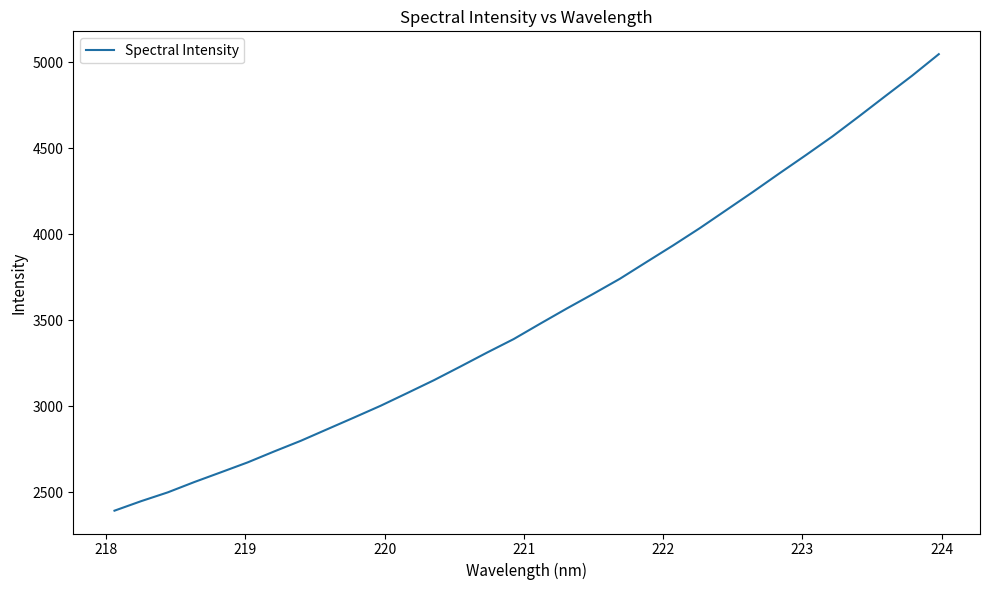

What is the minimum value shown in the chart?

2393.3